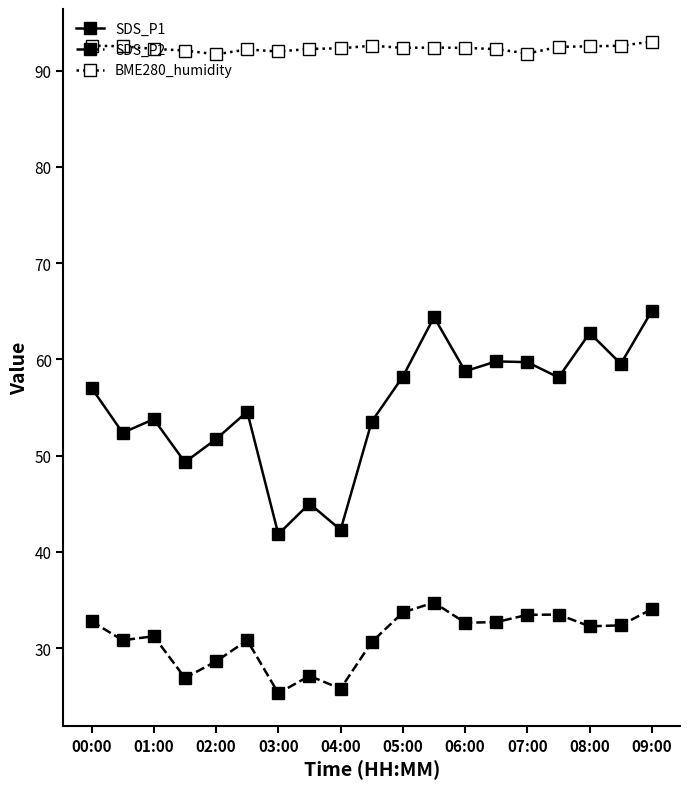

What are all the series names shown in the legend?

SDS_P1, SDS_P2, BME280_humidity